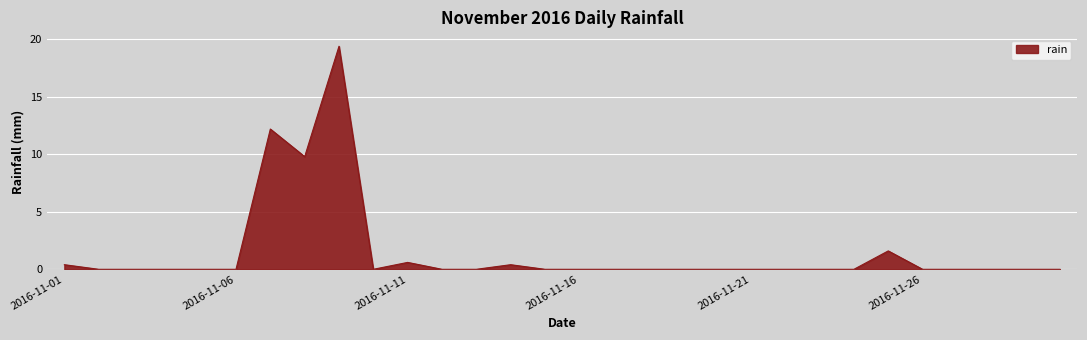

Reading right to left, transcribe all the data shown in this chart.

0.0	0.0	0.0	0.0	0.0	1.6	0.0	0.0	0.0	0.0	0.0	0.0	0.0	0.0	0.0	0.0	0.4	0.0	0.0	0.6	0.0	19.4	9.8	12.2	0.0	0.0	0.0	0.0	0.0	0.4